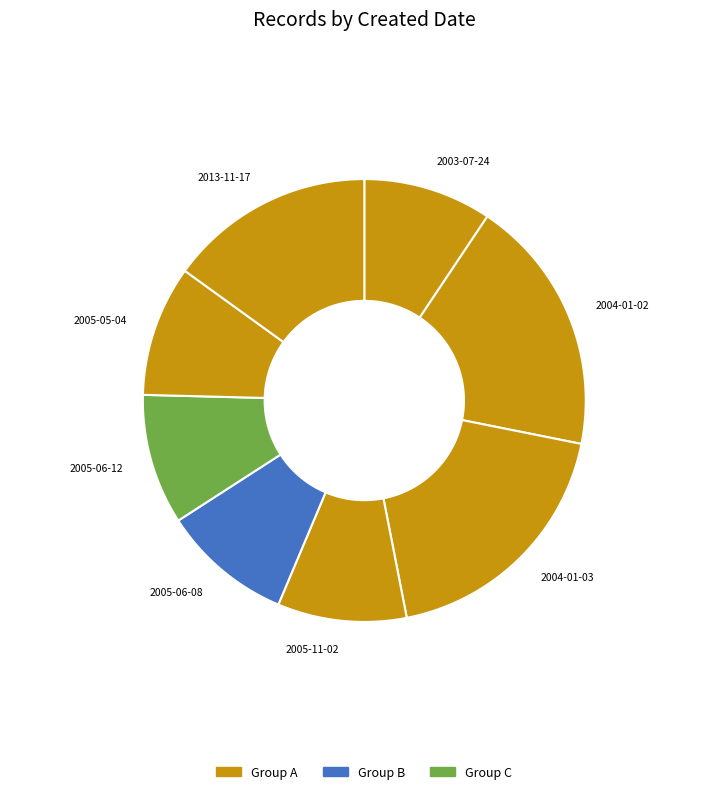

Combined, what portion of the pie is 2003-07-24 and 2005-06-08?

18.9%